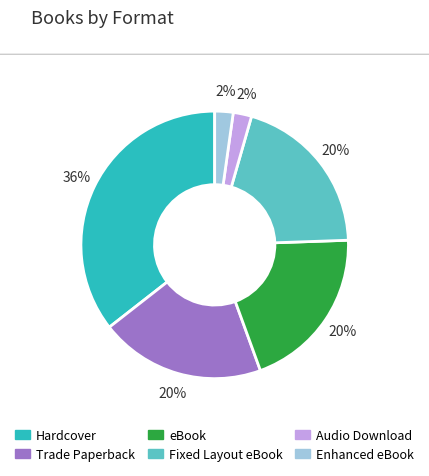

Count the number of slices in the pie.

6